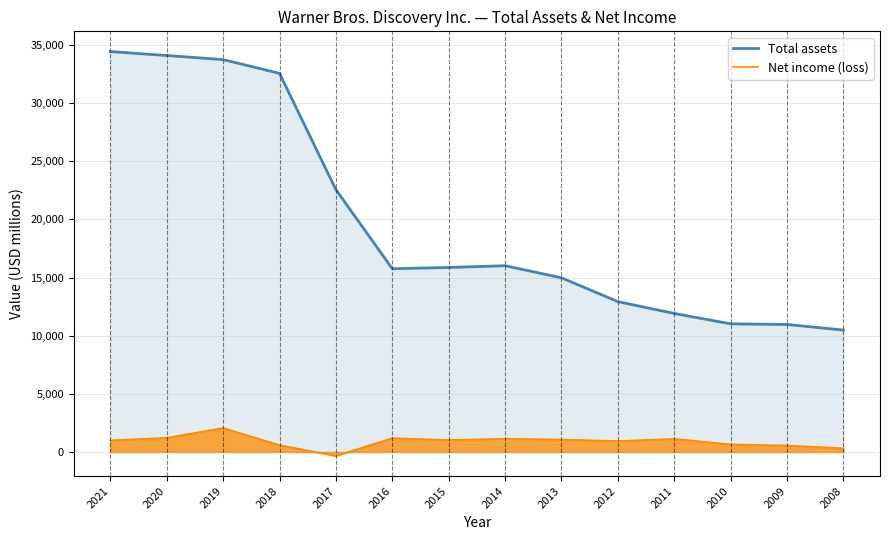

List the series in order of their overall mean, highest first.

Total assets, Net income (loss)